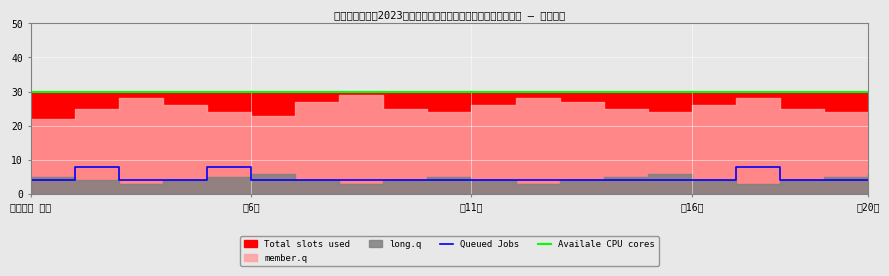

The value of Queued Jobs at 第一考场 开始 is 4. True or false?

True